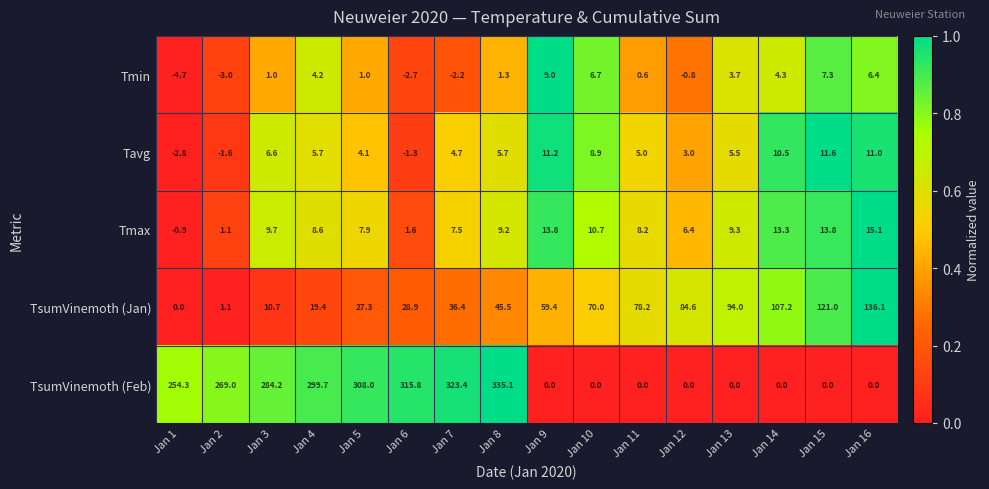

Where does the TsumVinemoth (Feb) series first go above 254?

Jan 1